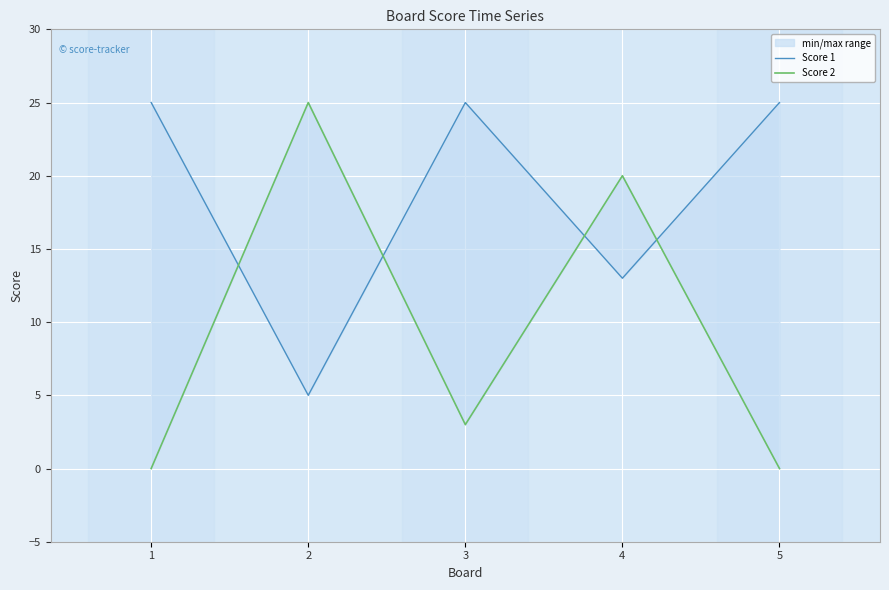

List the labels in order of Score 1 value, smallest first.

2, 4, 1, 3, 5